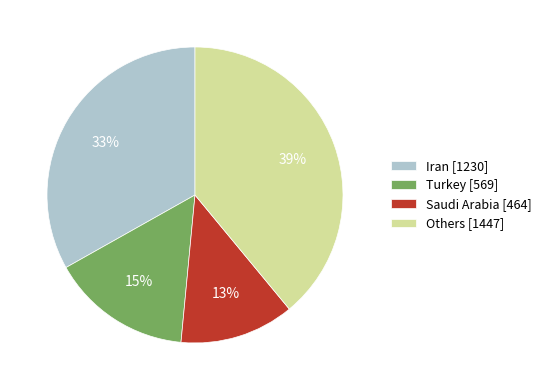

Rank the categories by value from lowest to highest.

Saudi Arabia [464], Turkey [569], Iran [1230], Others [1447]